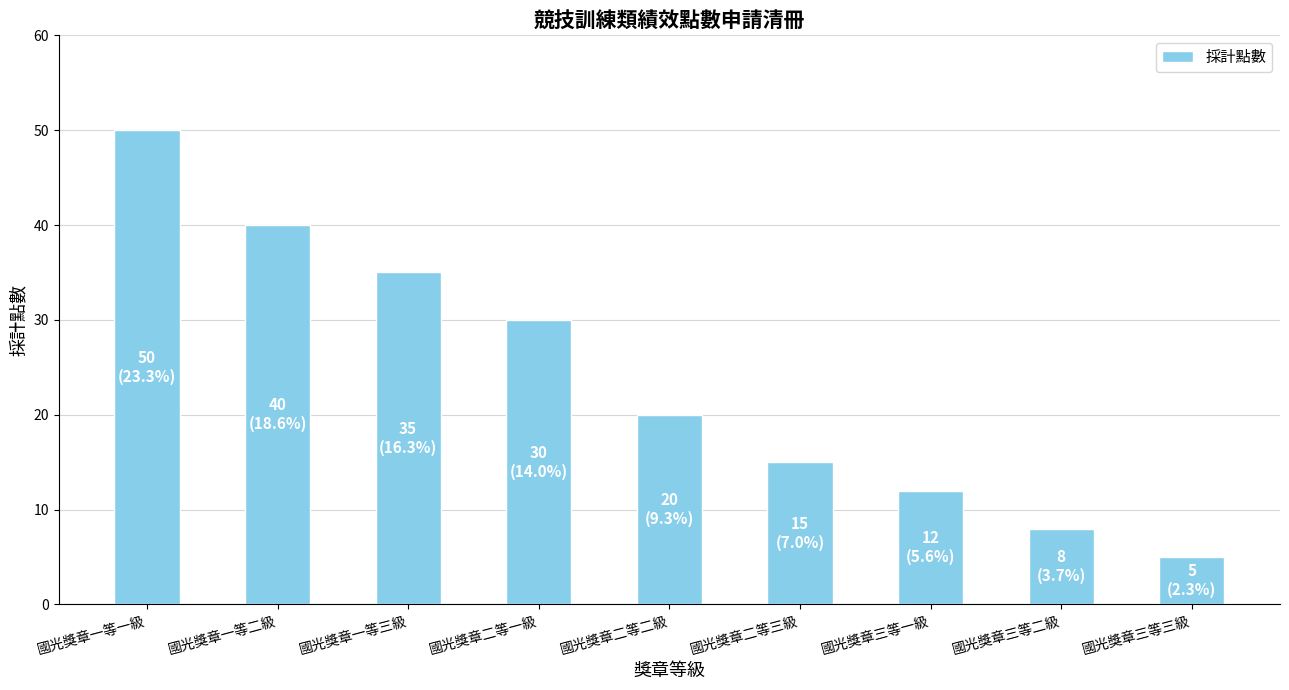

Between 國光獎章一等三級 and 國光獎章三等二級, which is larger?

國光獎章一等三級